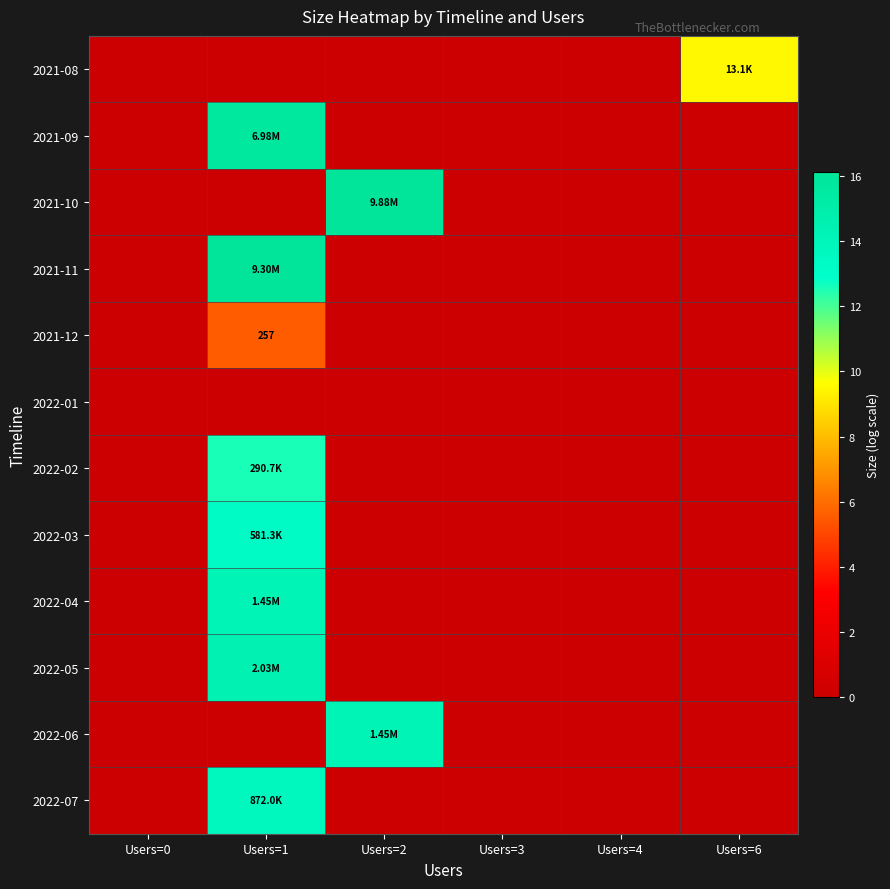

True or false: 2021-08 has a value of 6.5 at Users=6.

False